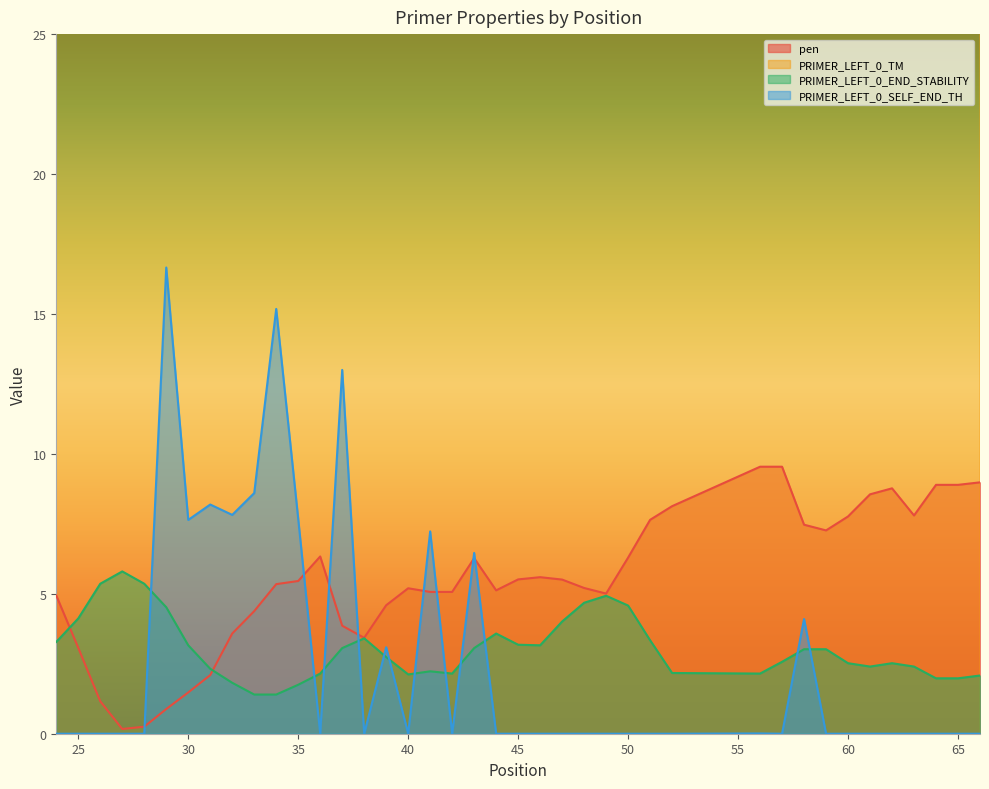

What value does the PRIMER_LEFT_0_END_STABILITY series have at 32?

1.8